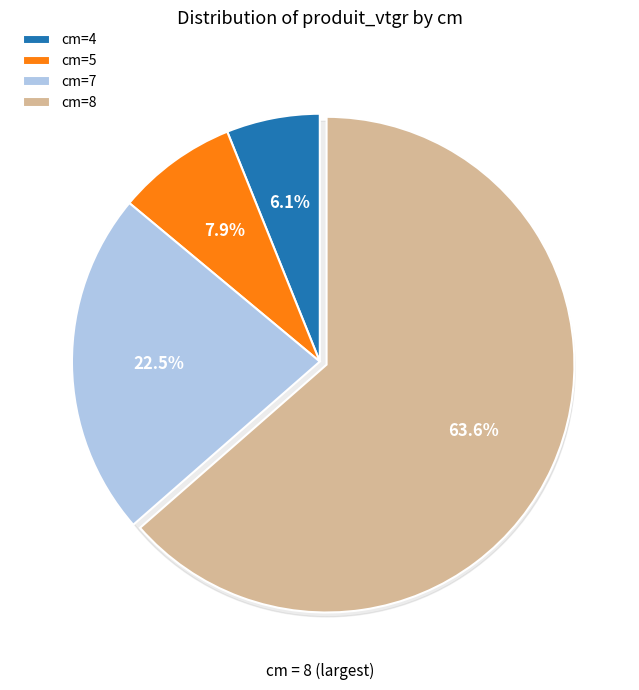

Between 5 and 7, which is larger?

7